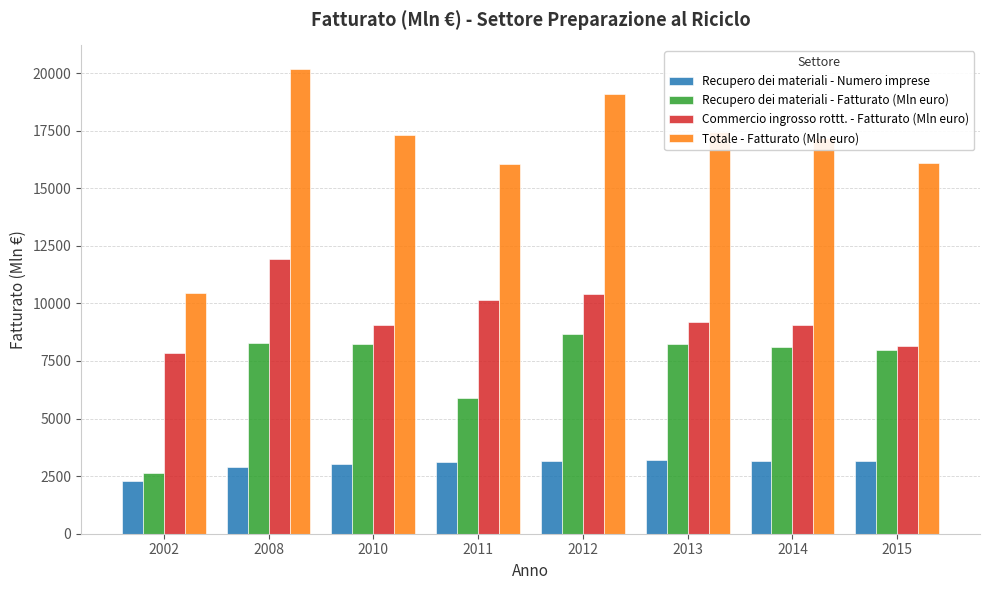

True or false: Totale - Fatturato (Mln euro) has a value of 17424 at 2013.

True